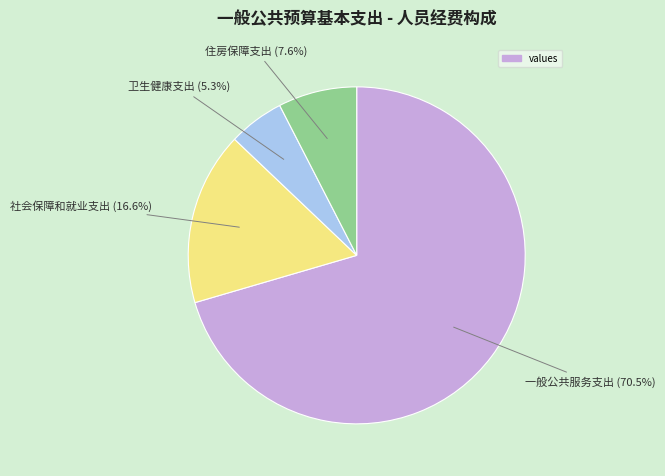

Is there a majority slice in this chart?

Yes